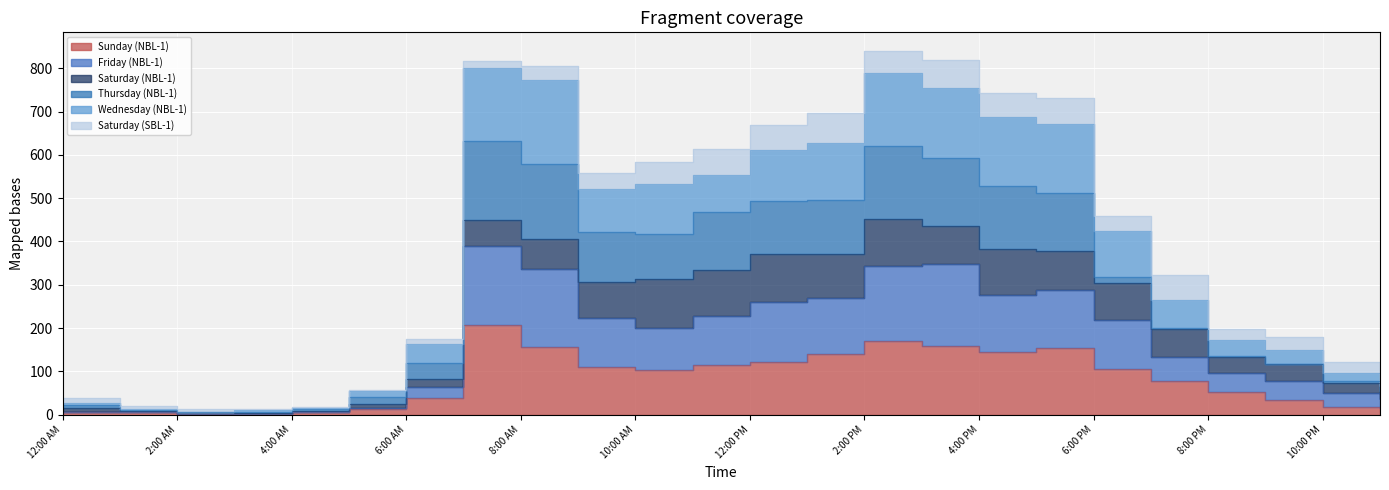

Where is Friday (NBL-1) nearest to the value 195?

10:00 AM